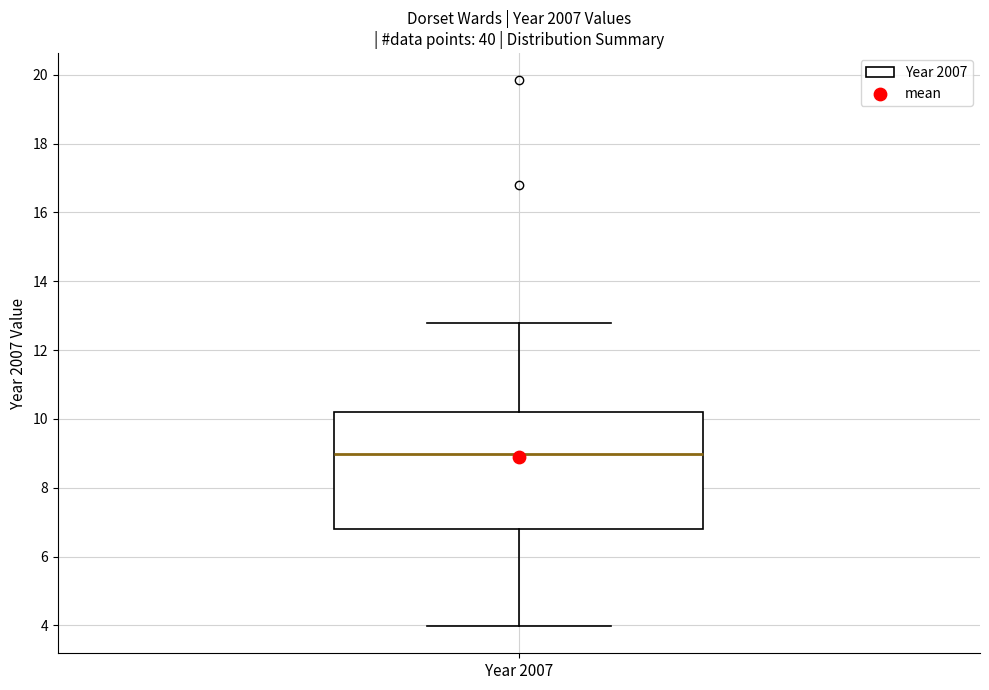

Transcribe this box plot: give where the median line is, the range the box spans, and where the two whiskers end, as read against the y-axis. The values are not printed on the chart, so give them approximately, as read against the axis.

median 9.0, box 6.8 to 10.2, whiskers 4.0 to 12.8